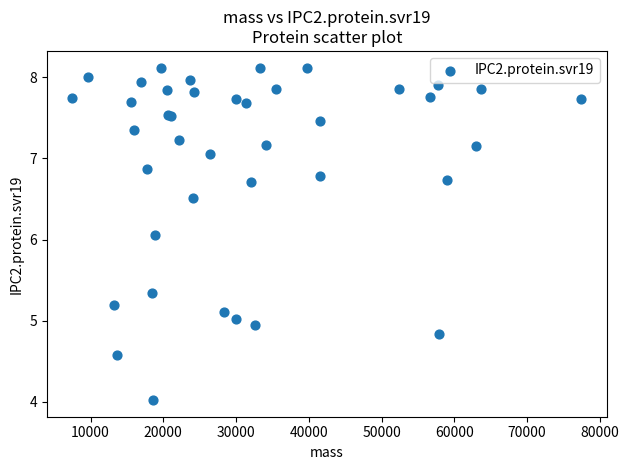

What Y value in the scatter plot is closest to 6?

6.1